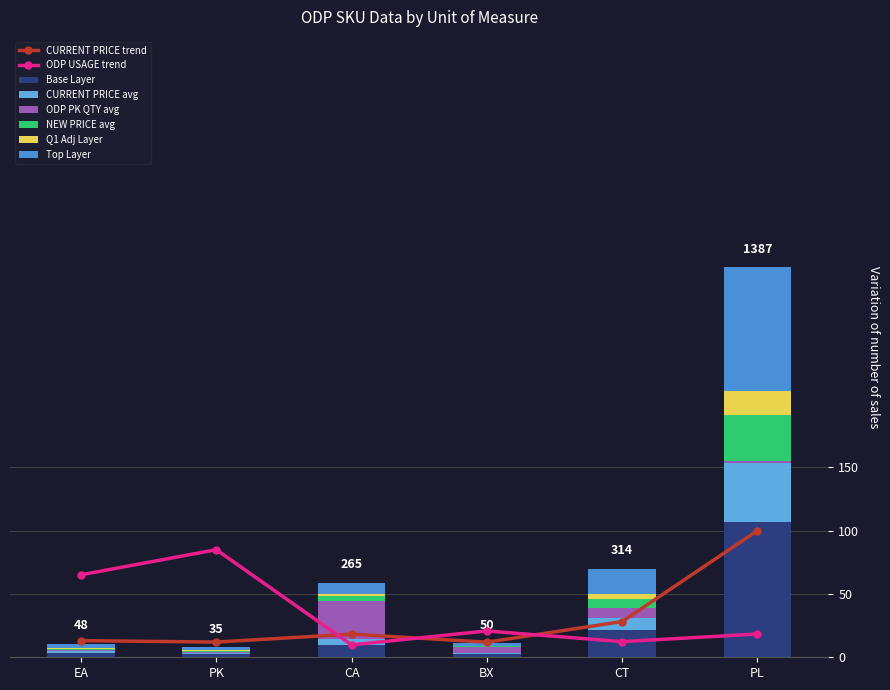

Which category has the highest value across all series?

PL